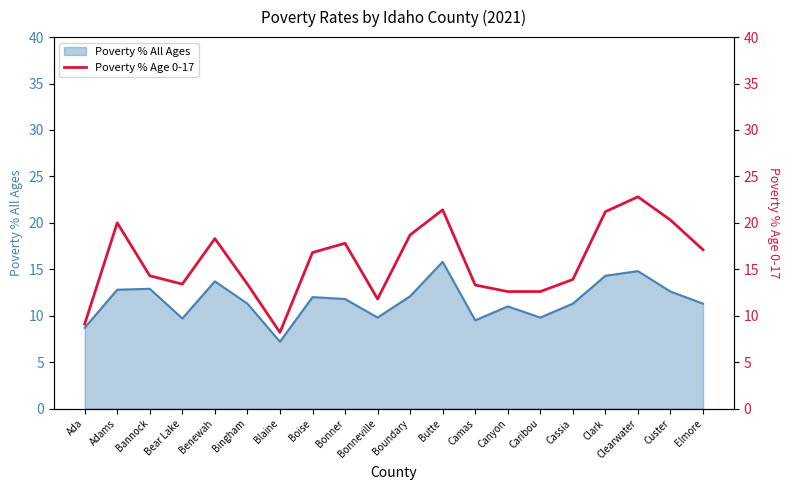

At which label does Poverty % All Ages reach its minimum?

Blaine